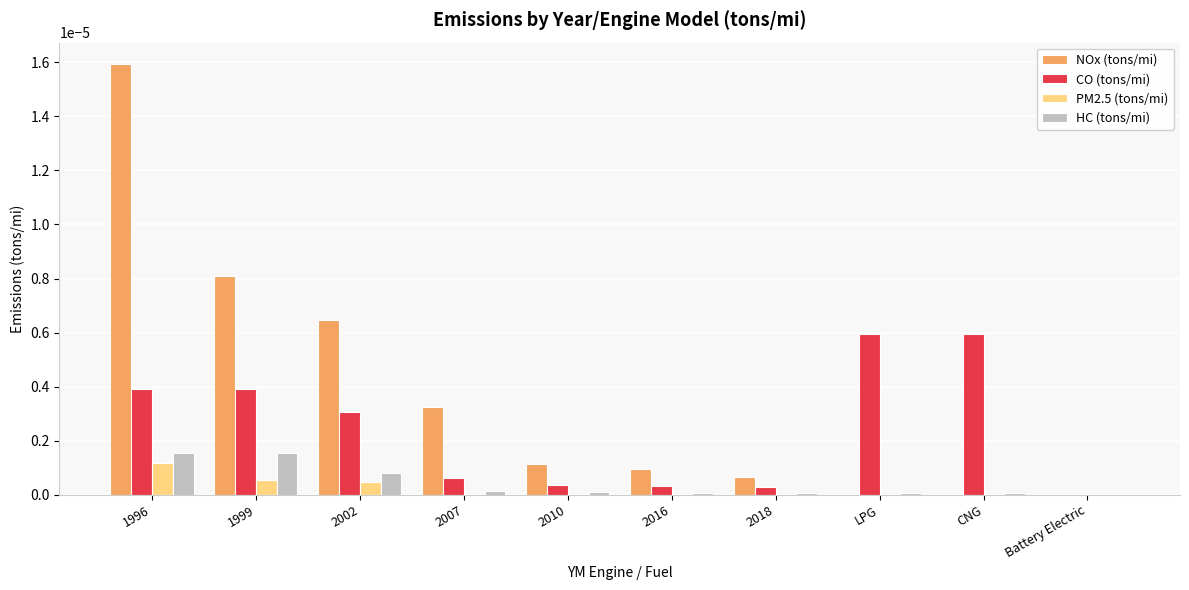

Which label corresponds to the largest value in the chart?

1996